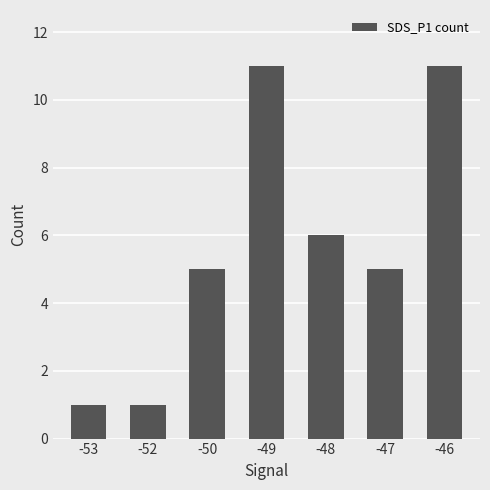

Count the values in the range 1 to 11.

7